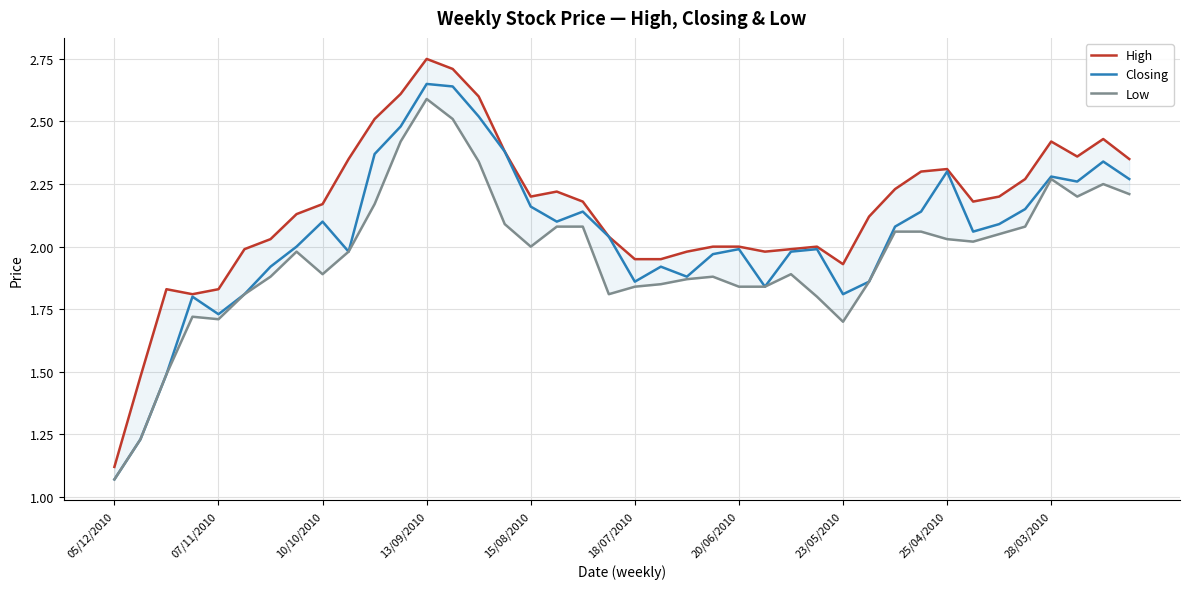

List the series in order of their peak value, highest first.

High, Closing, Low